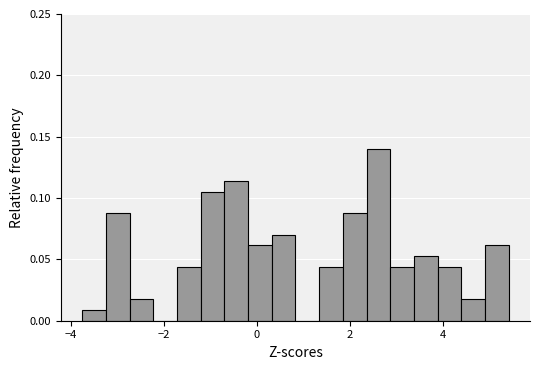

Around what value on the x-axis is the tallest bar? Give the approximate position of its centre, as read against the axis.

2.6